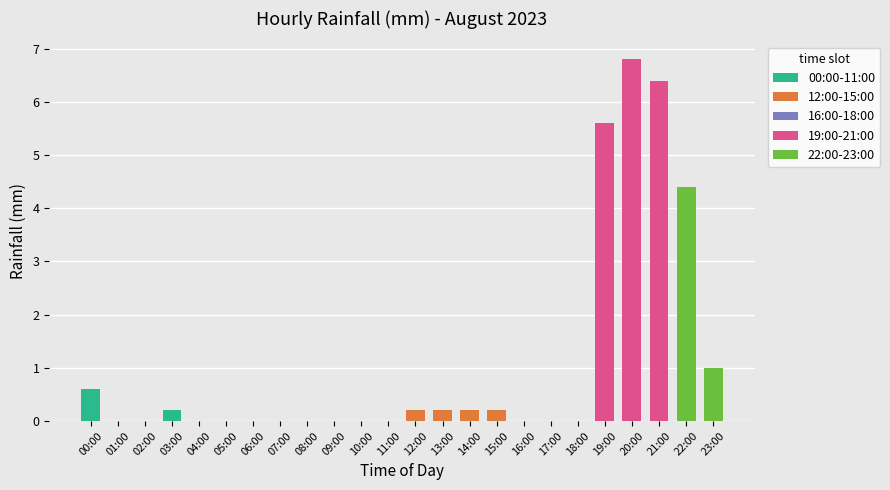

What is the sum of all values?

25.8